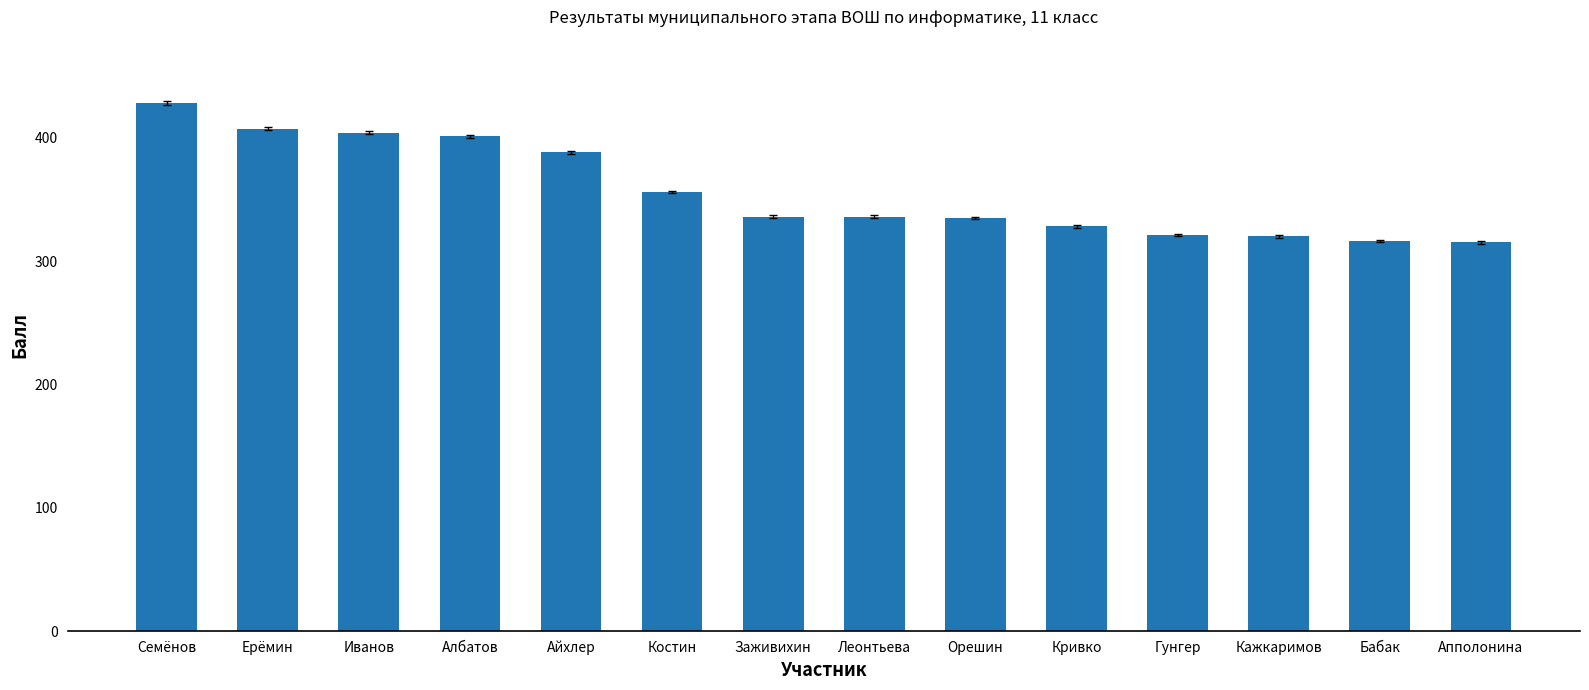

What is the label of the 7th bar from the left?

Заживихин